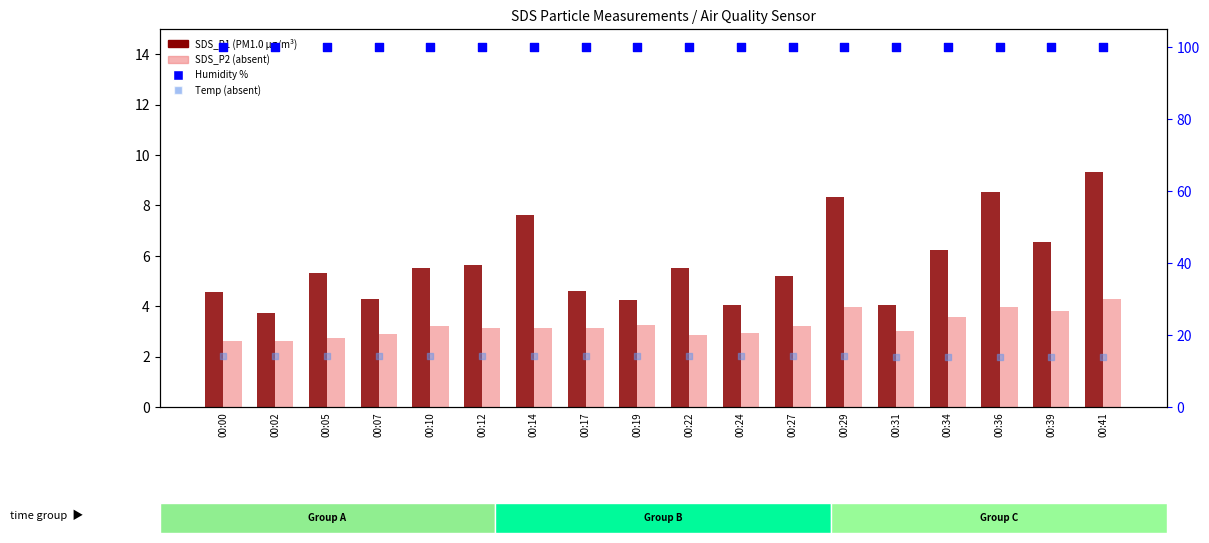

Which series has the widest spread of Y values?

SDS_P1